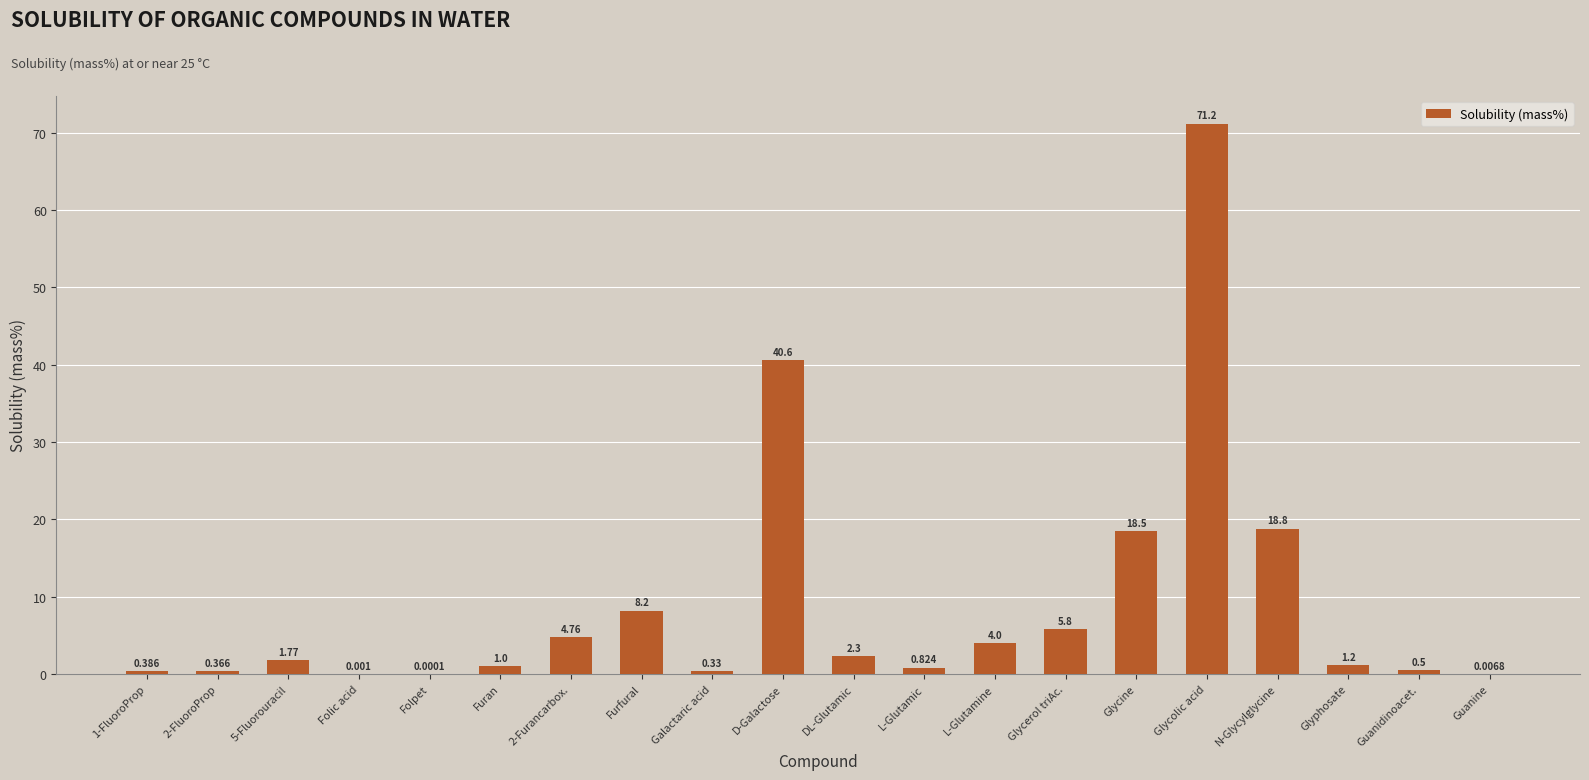

At which label does the data first exceed 1?

5-Fluorouracil